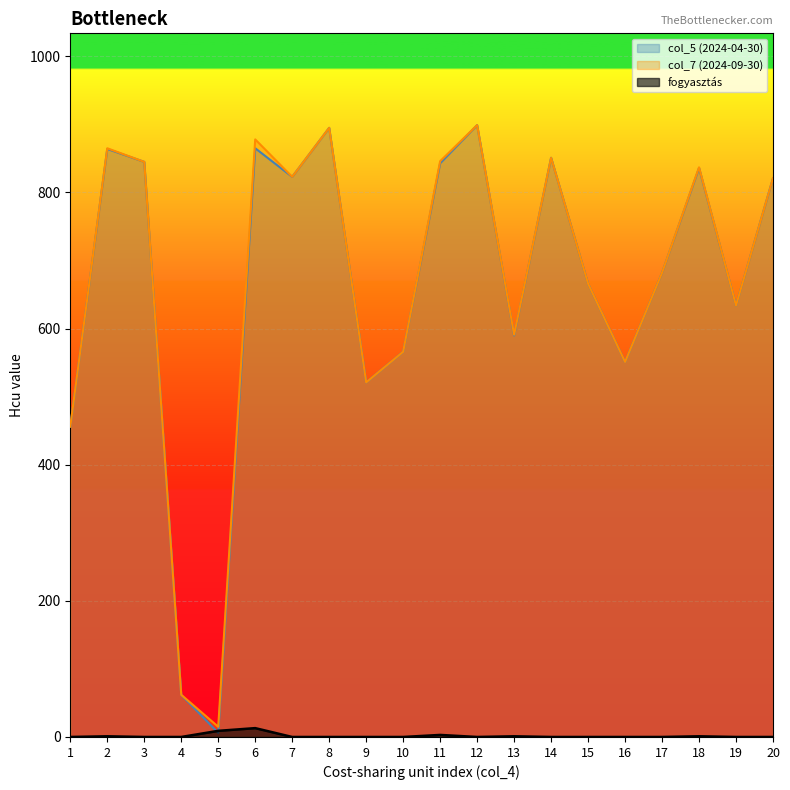

Which category has the highest value in the col_7_end series?

12